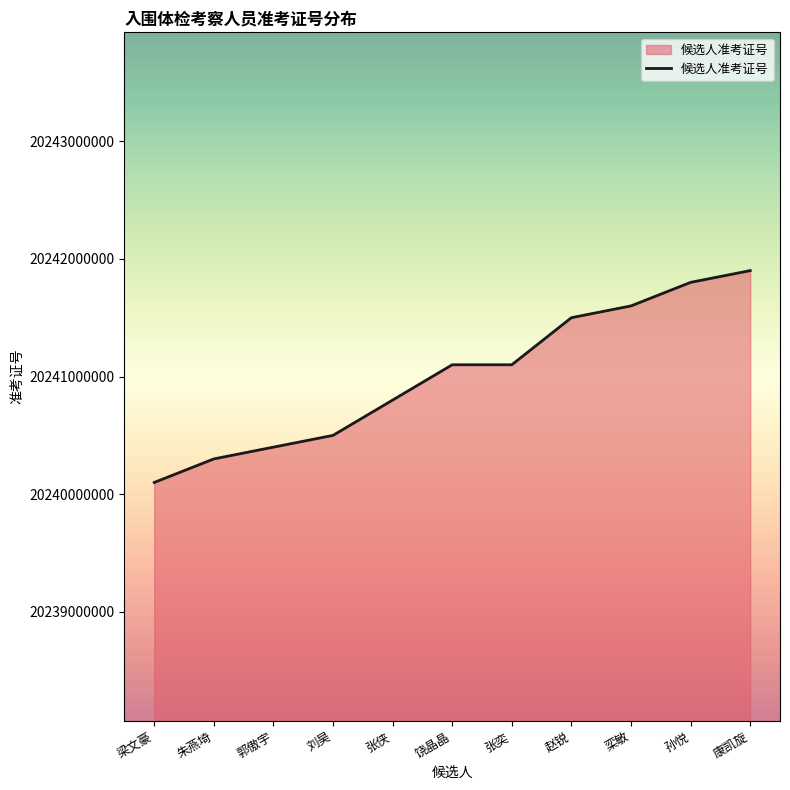

Where is the first local minimum?

张奕